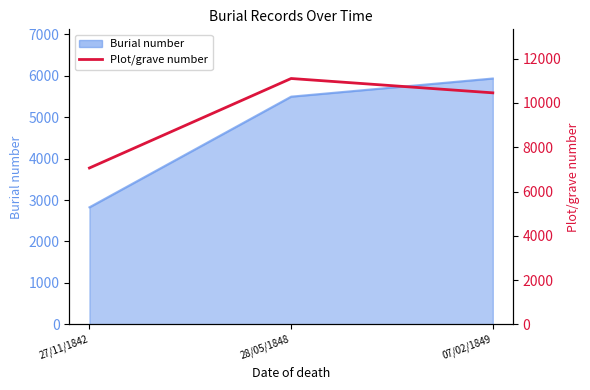

Which category has the highest value across all series?

28/05/1848